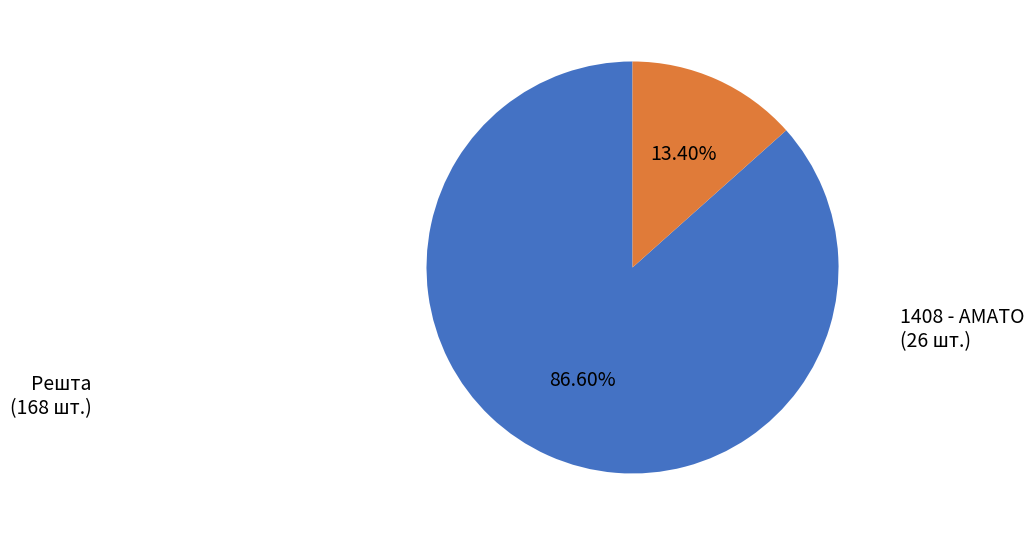

Does any single category account for the majority?

Yes